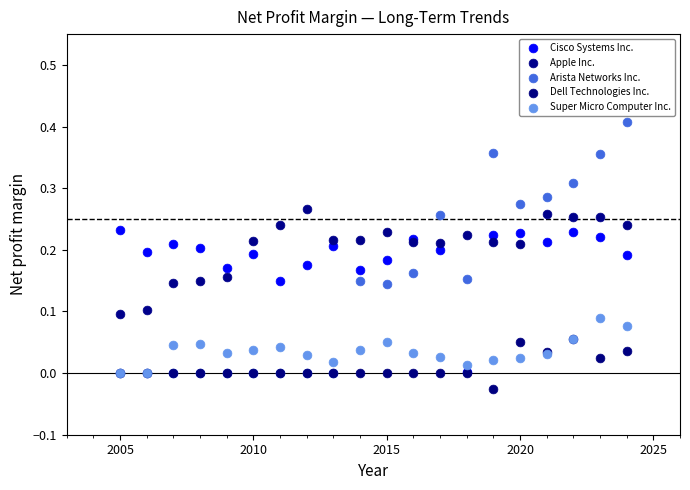

What are all the series names shown in the legend?

Cisco Systems Inc., Apple Inc., Arista Networks Inc., Dell Technologies Inc., Super Micro Computer Inc.